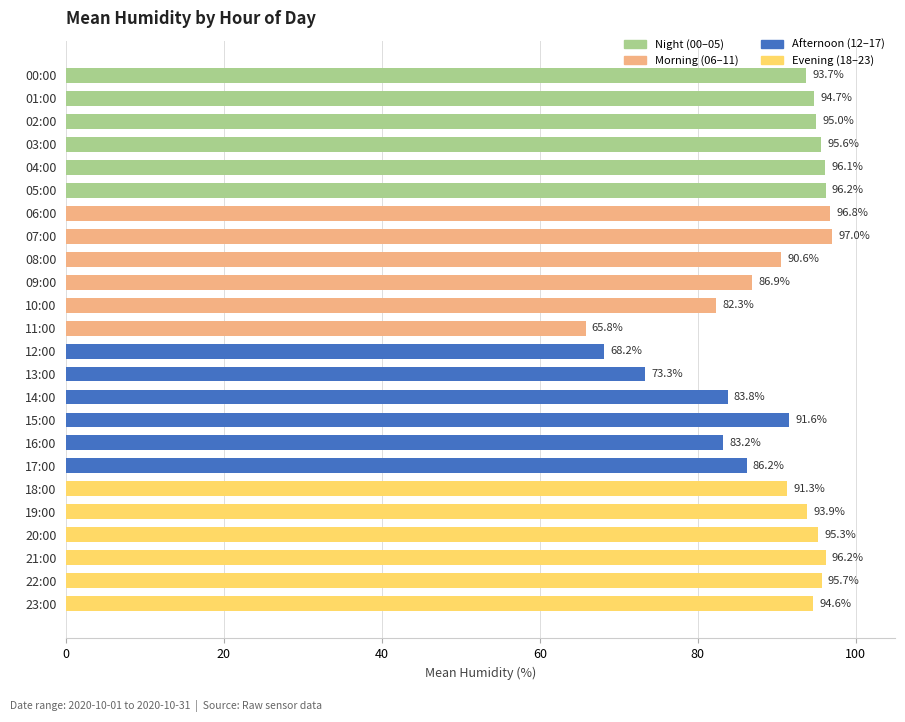

Reading top to bottom, list all the values displayed in this chart.

00:00=93.7	01:00=94.7	02:00=95.0	03:00=95.6	04:00=96.1	05:00=96.2	06:00=96.8	07:00=97.0	08:00=90.6	09:00=86.9	10:00=82.3	11:00=65.8	12:00=68.2	13:00=73.3	14:00=83.8	15:00=91.6	16:00=83.2	17:00=86.2	18:00=91.3	19:00=93.9	20:00=95.3	21:00=96.2	22:00=95.7	23:00=94.6